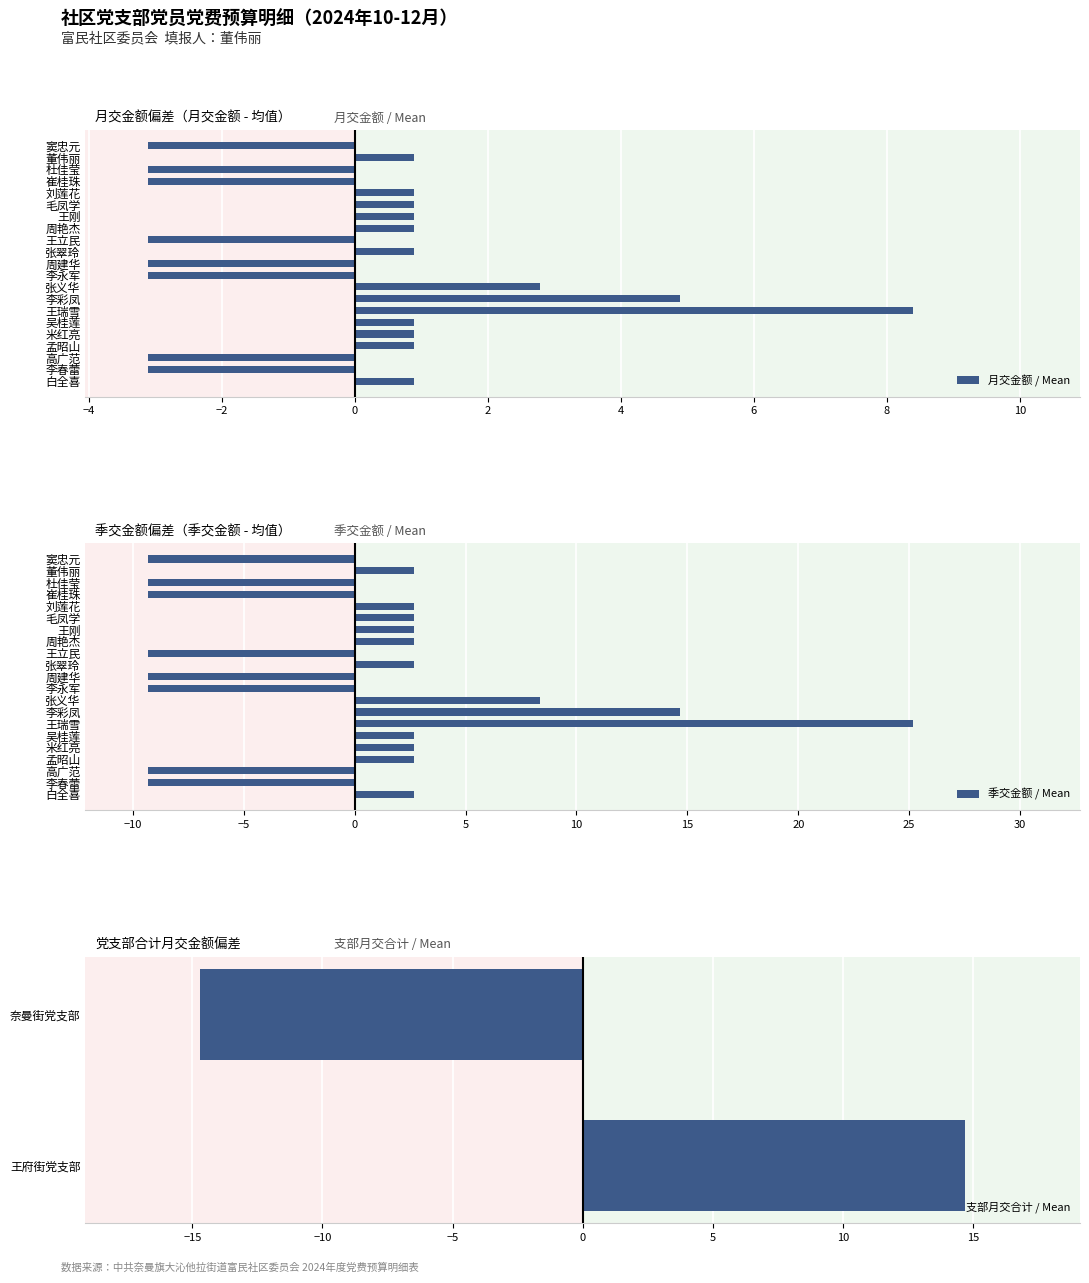

The value of 月交金额 at 米红亮 is 0.9. True or false?

True